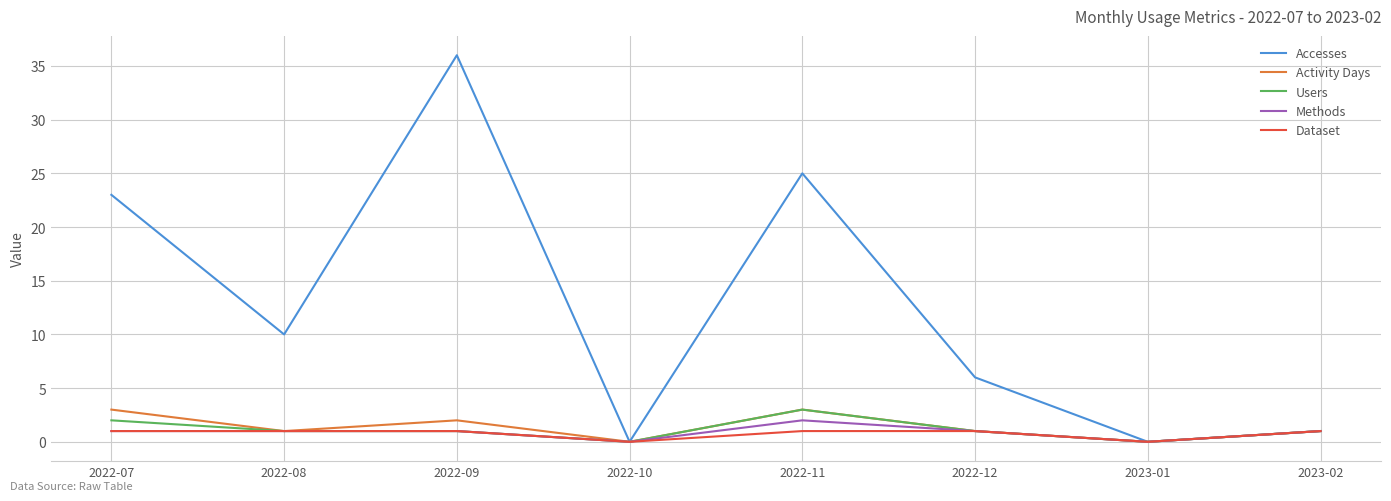

What is the average value of the Activity Days series?

1